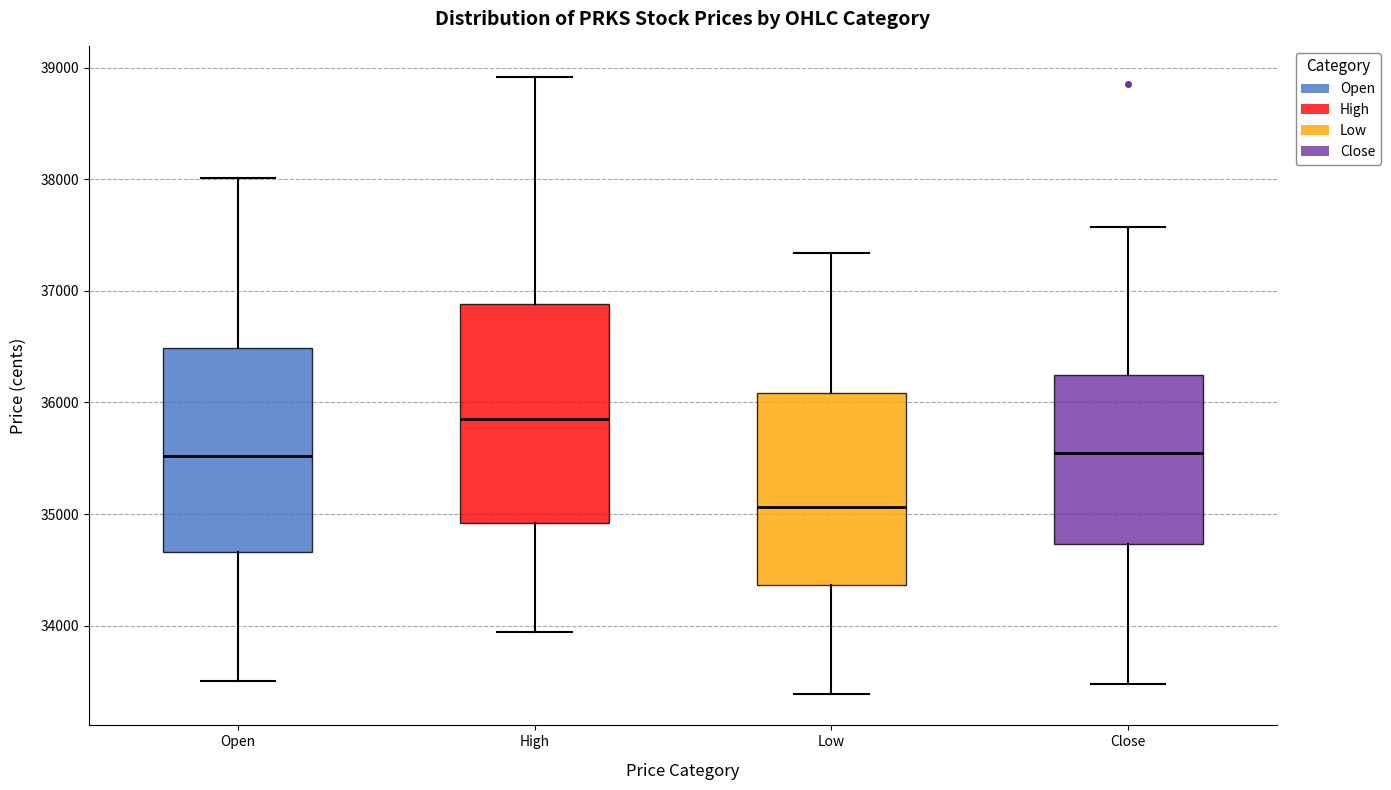

Which box's median line is the highest?

High